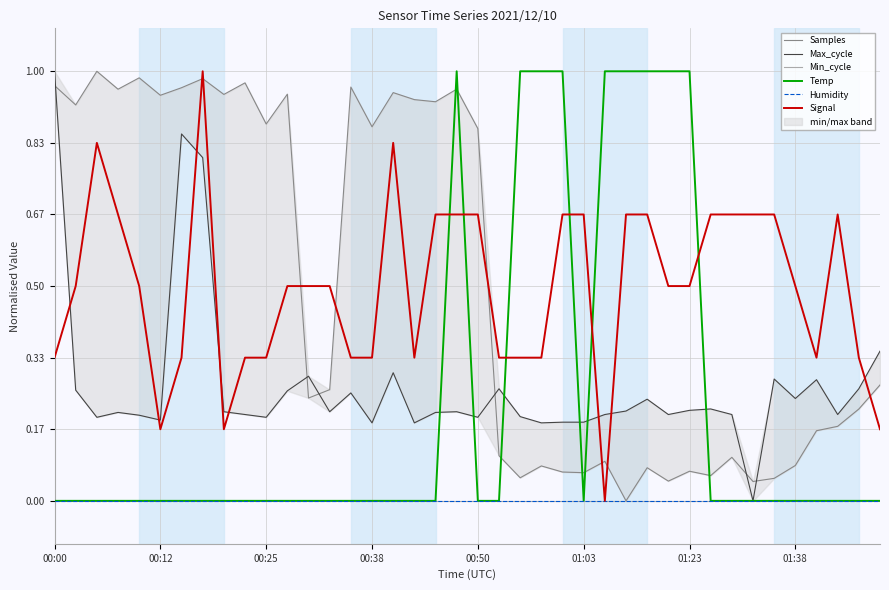

Which series has the largest range (max minus min)?

Samples